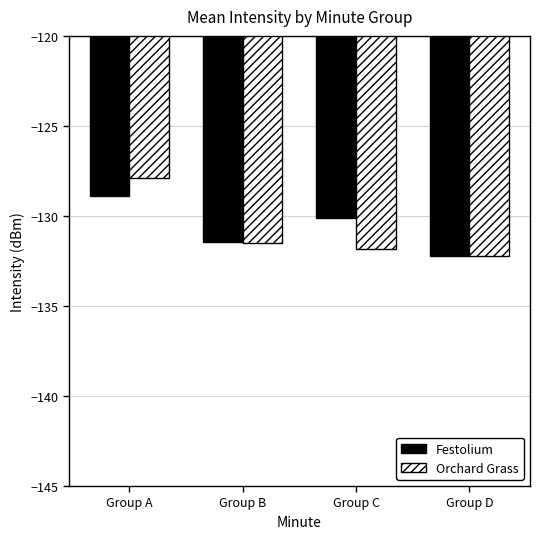

What is the spread (max minus min) of values at Group C?

1.7